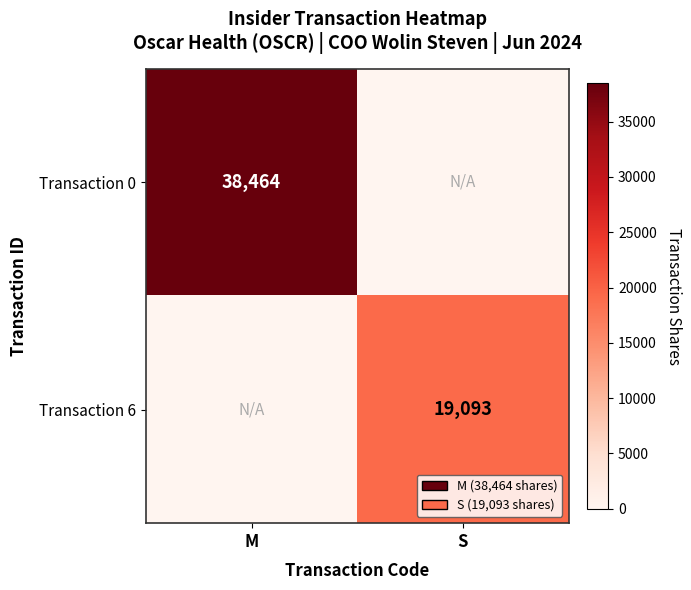

At how many categories does at least one series exceed 33223?

1